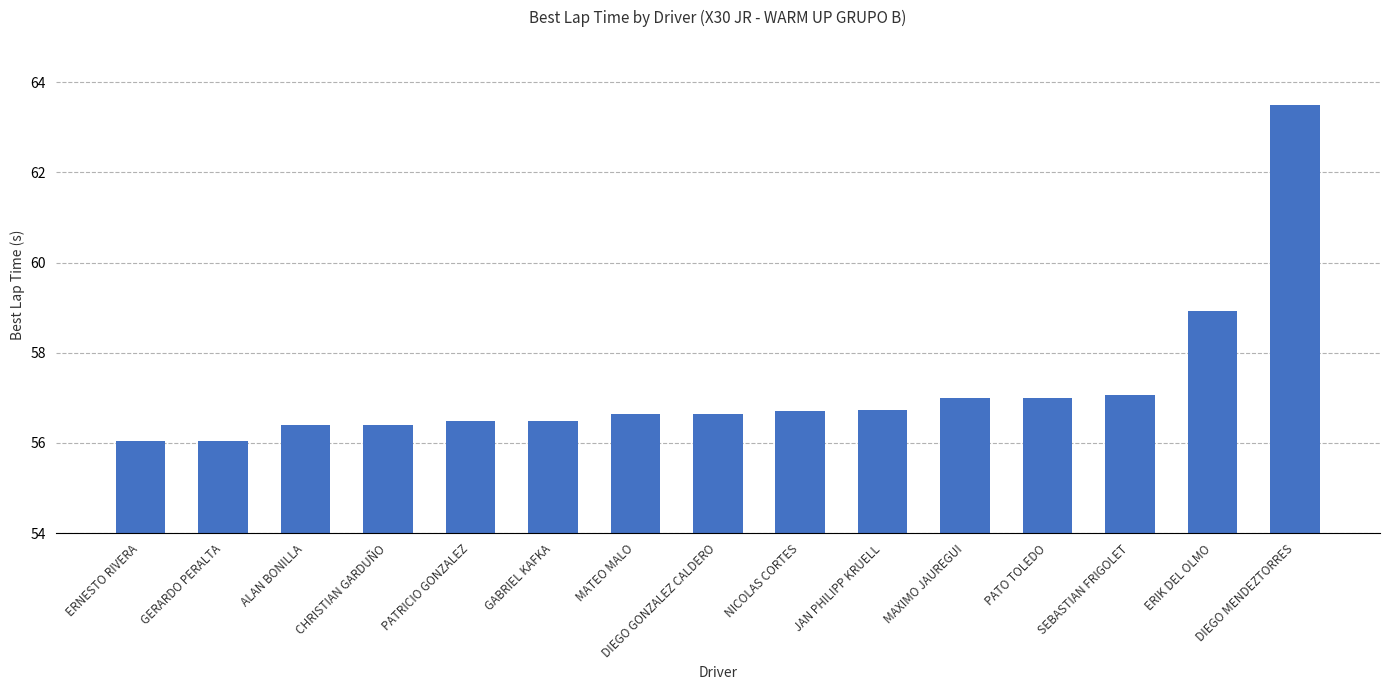

How many bars are there in total?

15